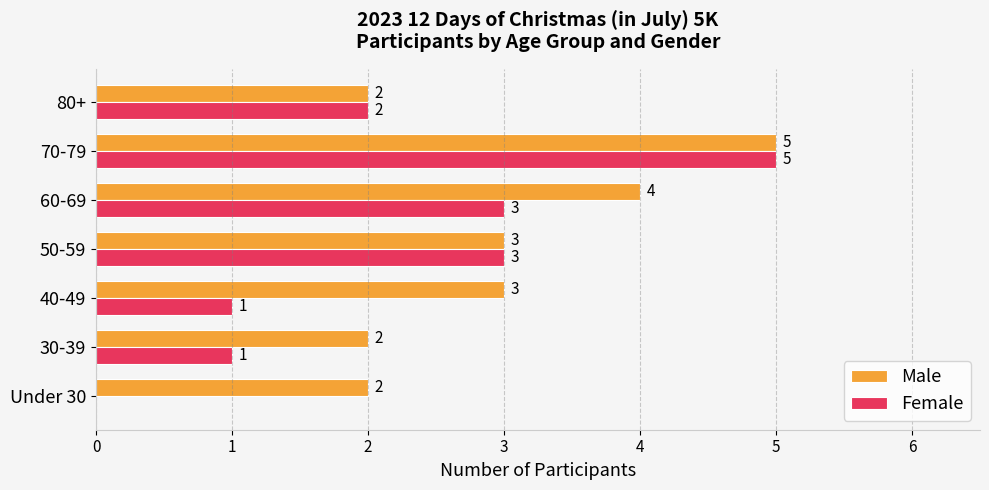

At which category is the sum across all series the highest?

70-79